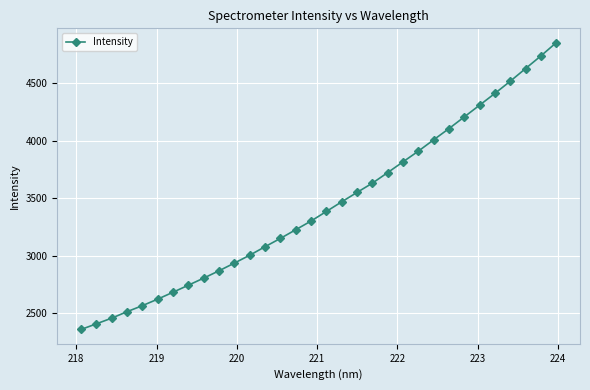

What is the value of the 14th point from the left?

3152.1